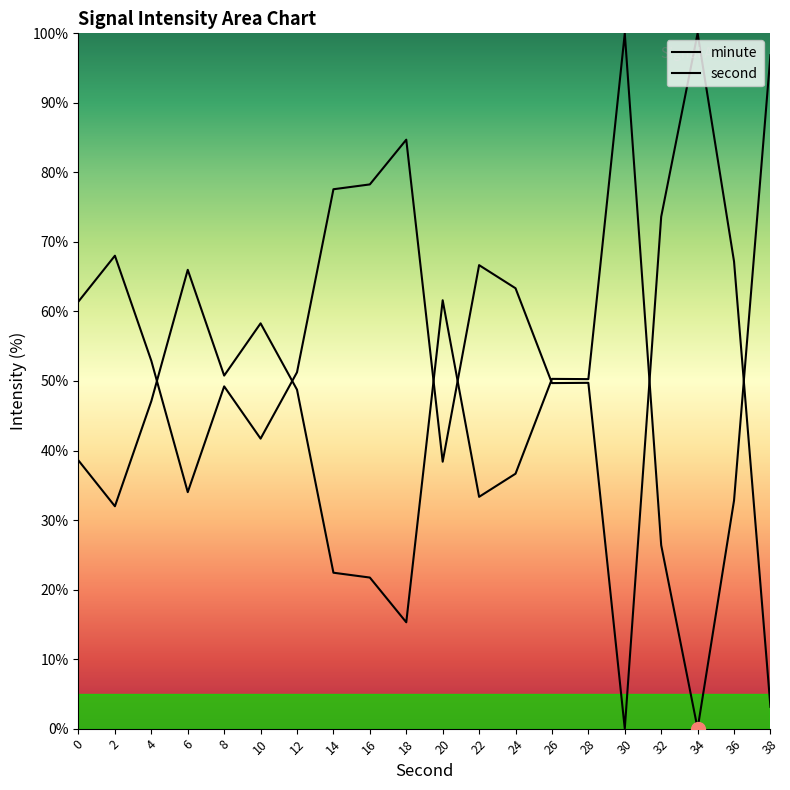

Reading left to right, list all the values displayed in this chart.

minute: 38.6	32.0	47.1	66.0	50.8	58.3	48.7	22.4	21.7	15.3	61.6	33.3	36.7	50.3	50.3	100.0	26.4	0.0	32.8	96.9
second: 61.4	68.0	52.9	34.0	49.2	41.7	51.3	77.6	78.3	84.7	38.4	66.7	63.3	49.7	49.7	0.0	73.6	100.0	67.2	3.1